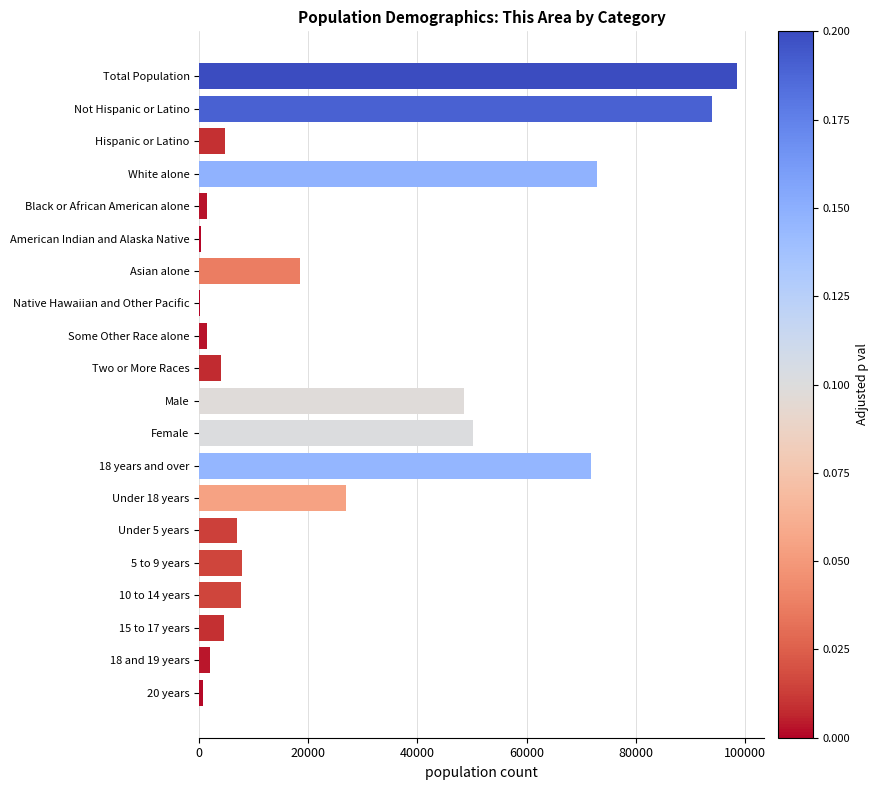

Approximately how many times larger is the value at White alone compared to Hispanic or Latino?

15.4